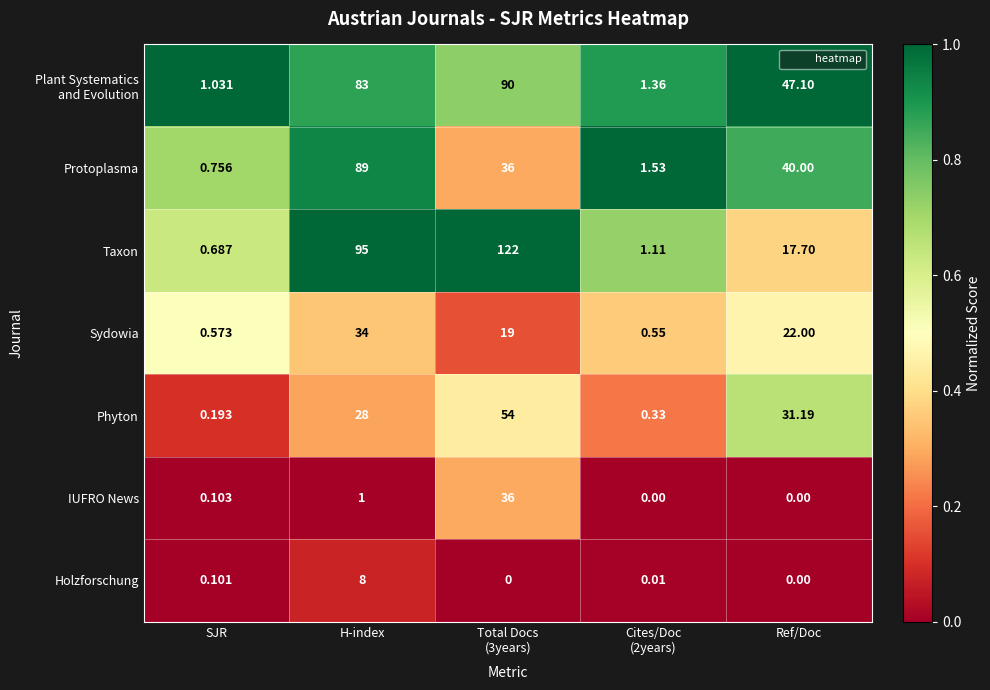

Which category has the lowest value in the Taxon series?

SJR